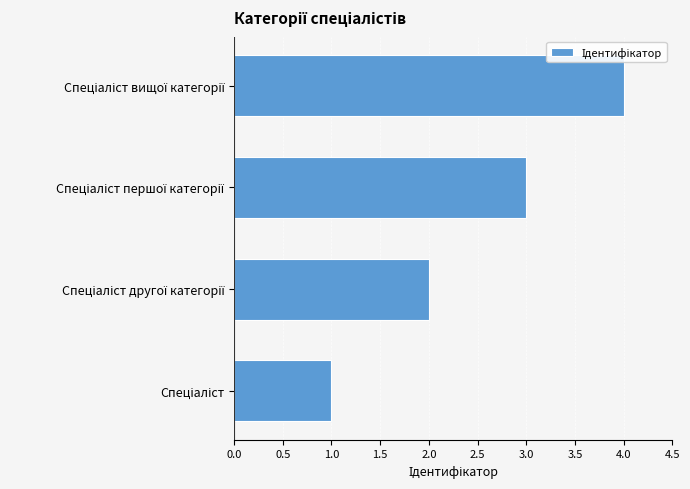

What is the greatest value displayed?

4